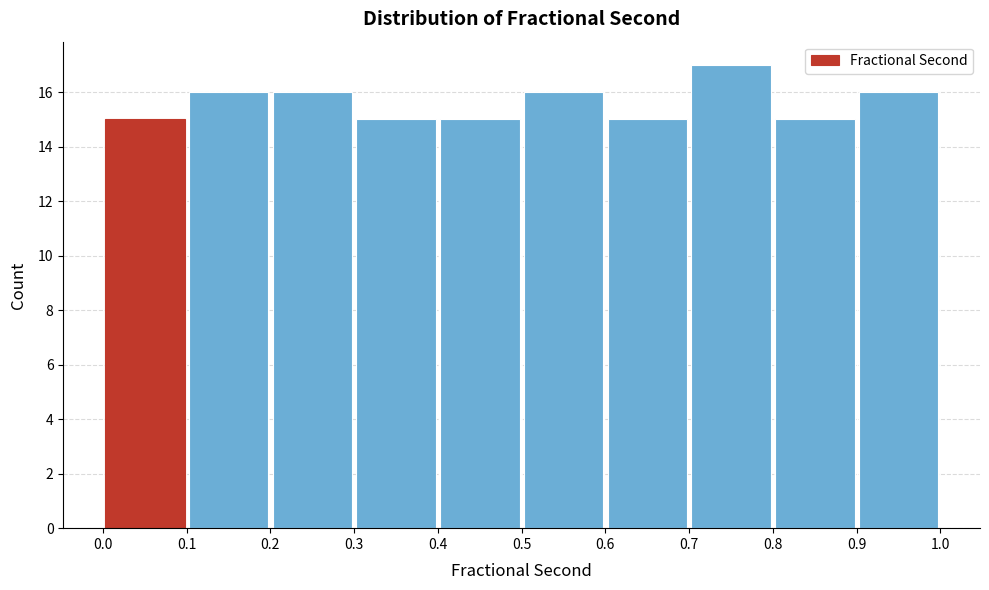

Which range on the x-axis has the tallest bar?

0.7 to 0.8